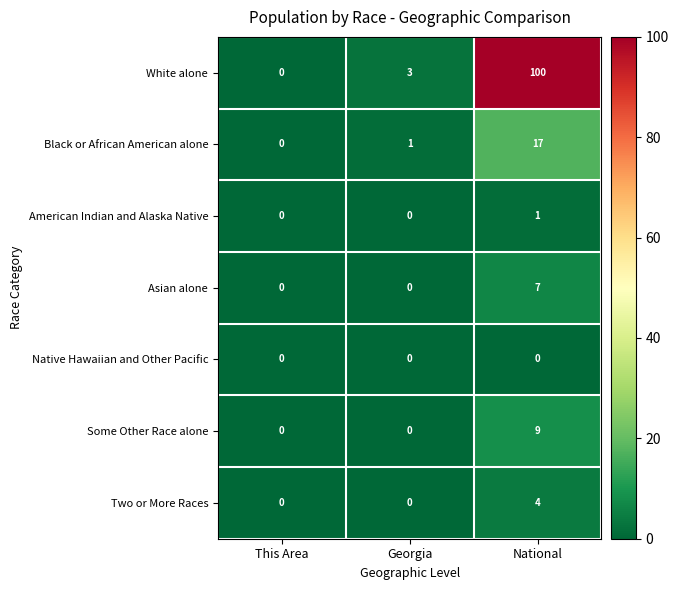

List the series in order of their peak value, lowest first.

Native Hawaiian and Other Pacific, American Indian and Alaska Native, Two or More Races, Asian alone, Some Other Race alone, Black or African American alone, White alone